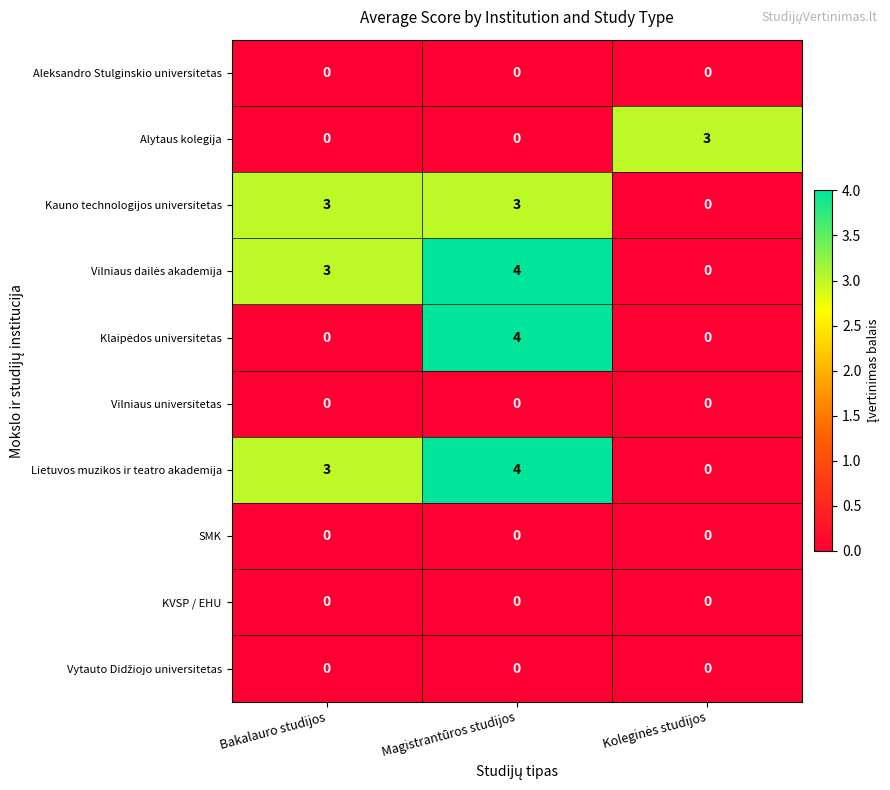

What is the difference between the highest and lowest values at Bakalauro studijos?

3